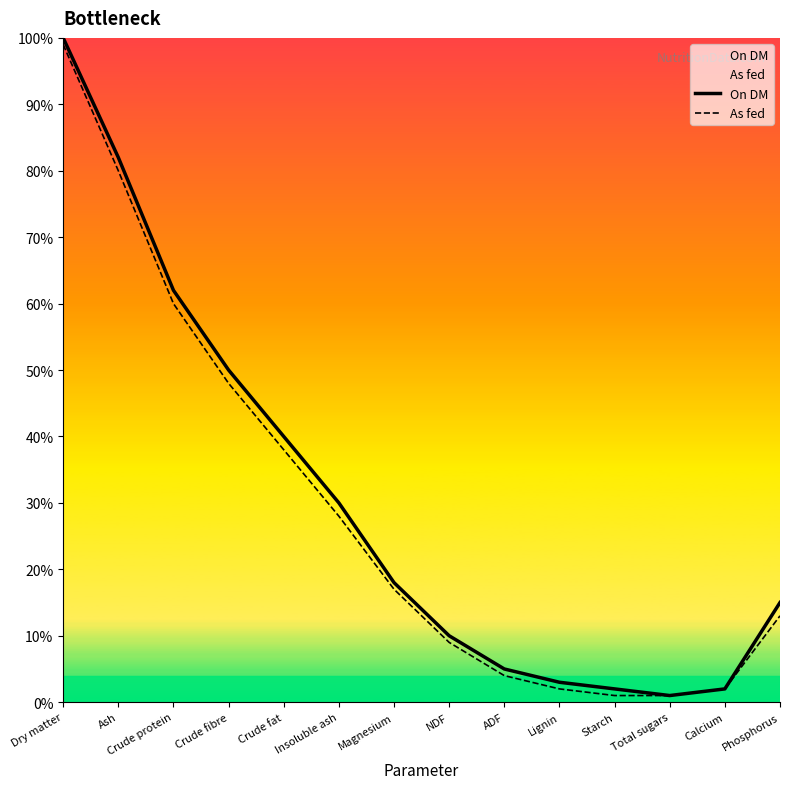

What is the difference between the second highest and second lowest values in the On DM series?

80